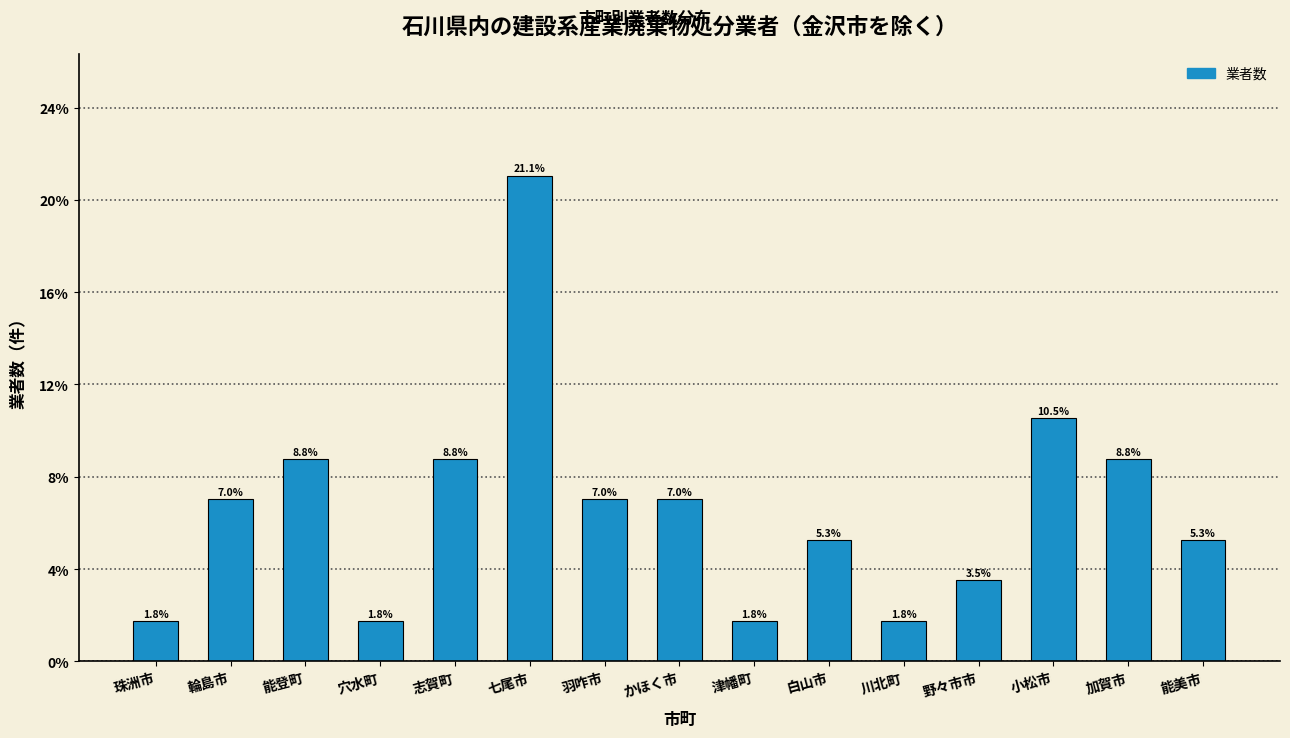

Reading left to right, what are all the values shown in this chart?

1.8	7.0	8.8	1.8	8.8	21.1	7.0	7.0	1.8	5.3	1.8	3.5	10.5	8.8	5.3